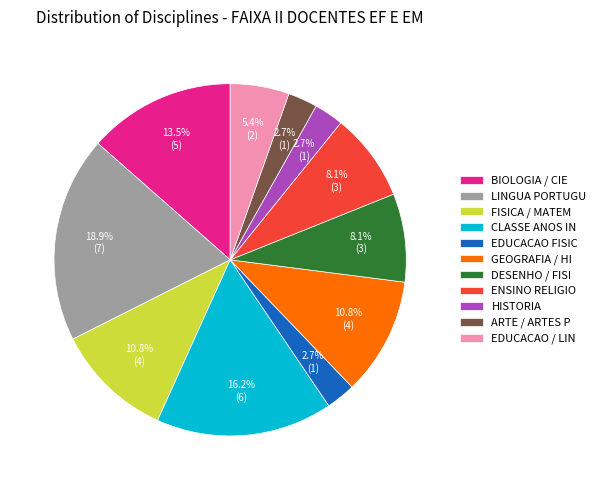

Approximately how many times larger is the value at LINGUA PORTUGU compared to EDUCACAO / LIN?

3.5